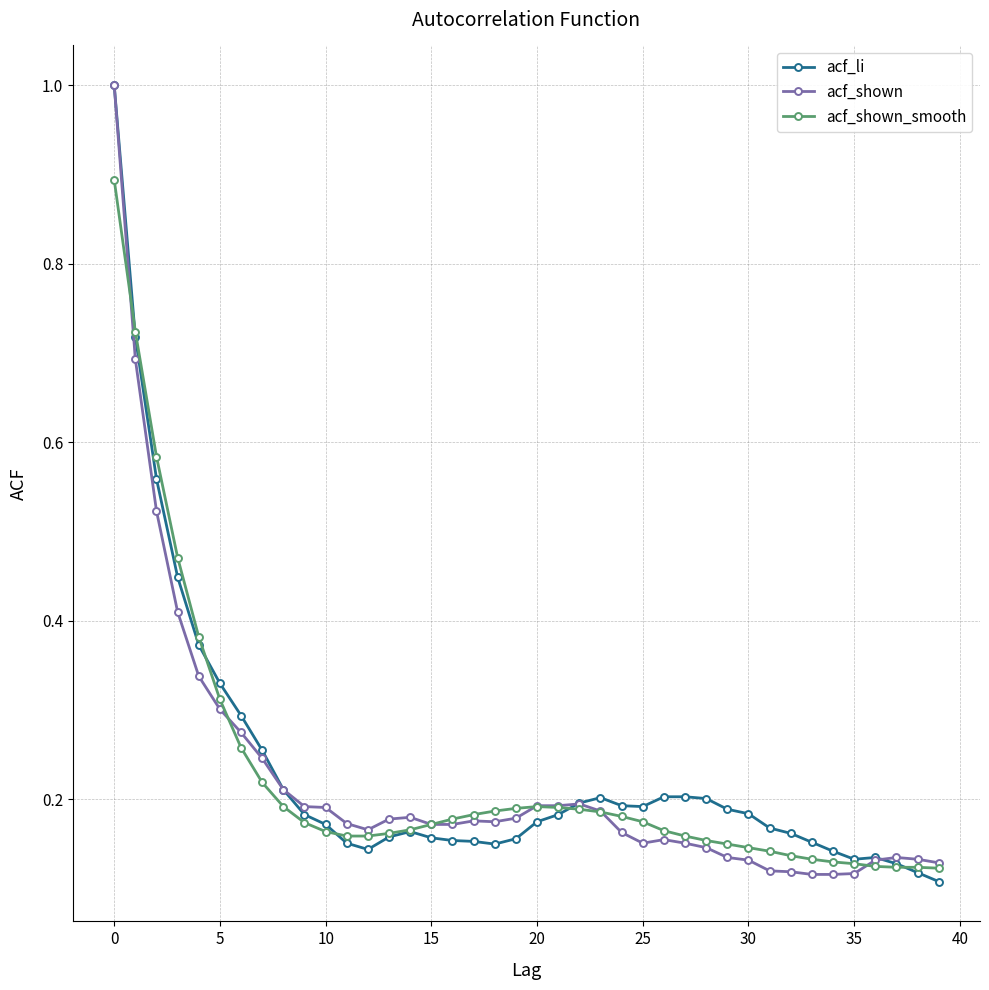

What is the greatest value displayed?

1.0